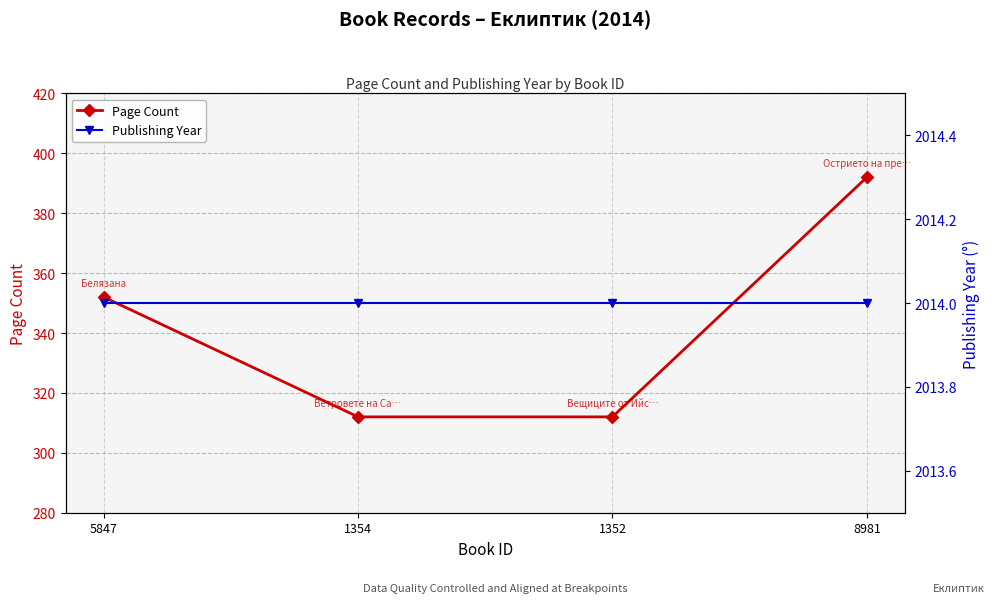

What is the label of the 1st point from the right?

8981